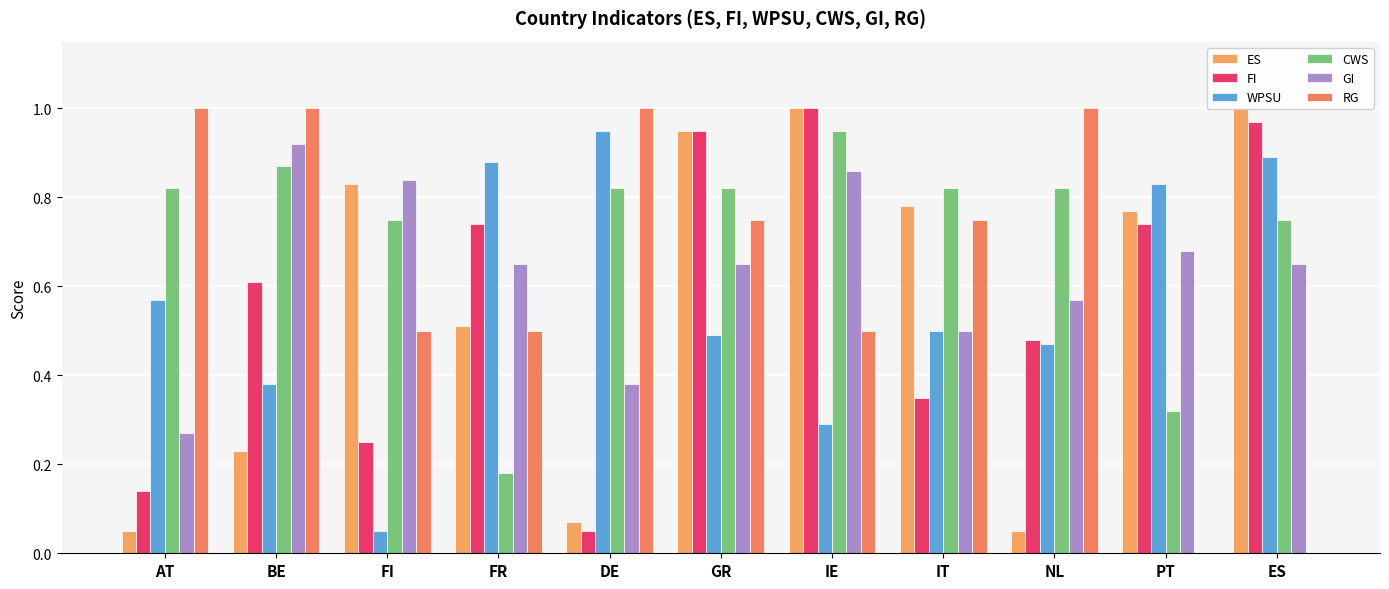

What are all the series names shown in the legend?

ES, FI, WPSU, CWS, GI, RG